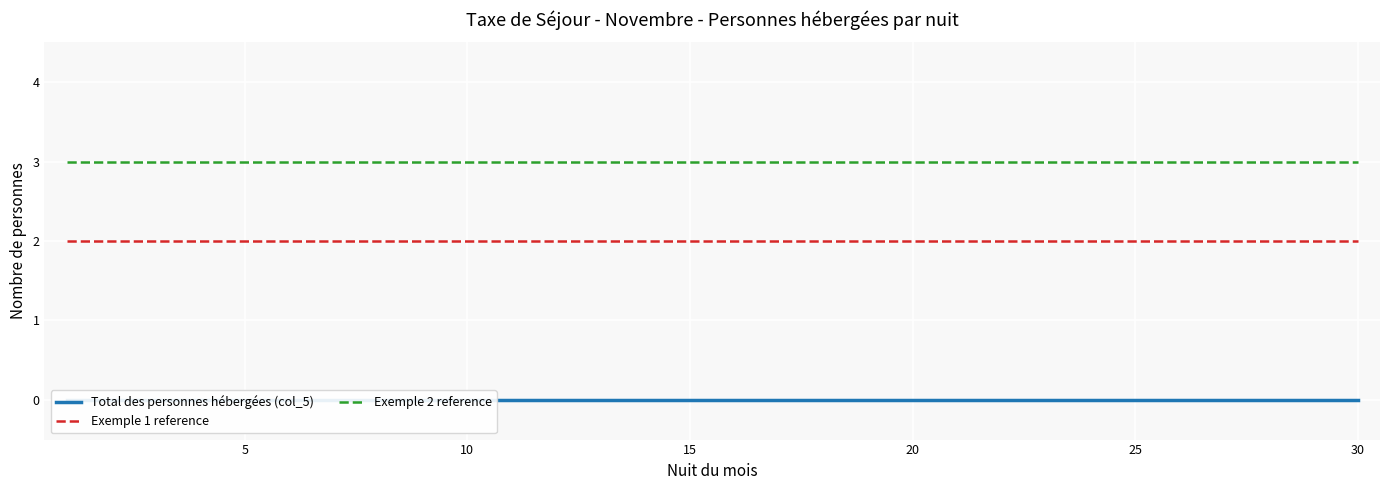

True or false: Total des personnes hébergées (col_5) has more than 1 interior local peaks.

False